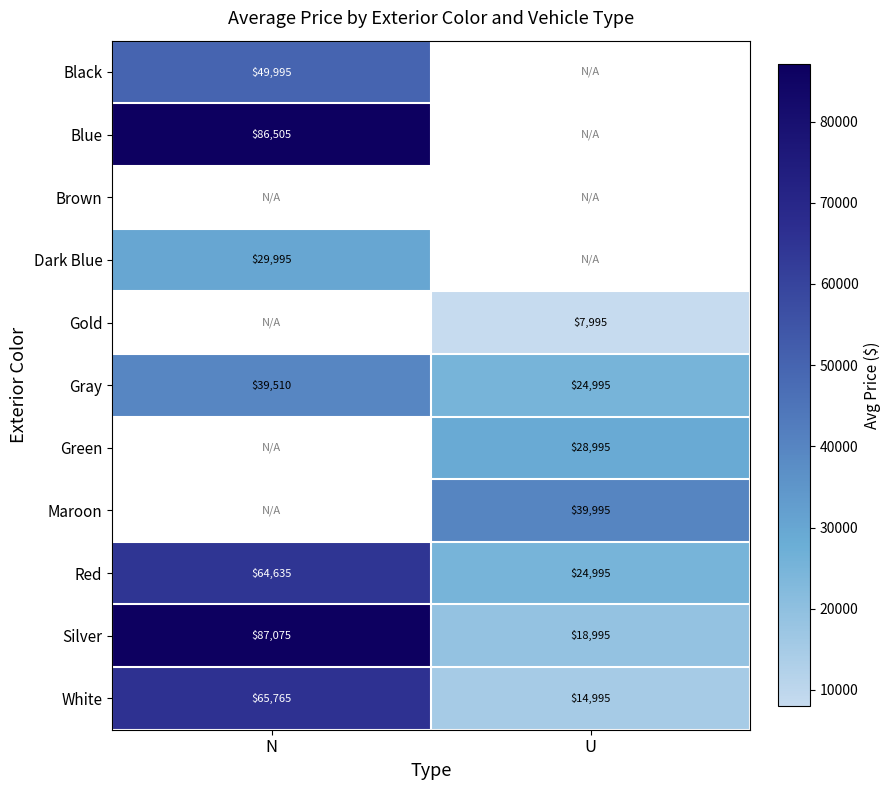

What is the minimum value for Silver?

18995